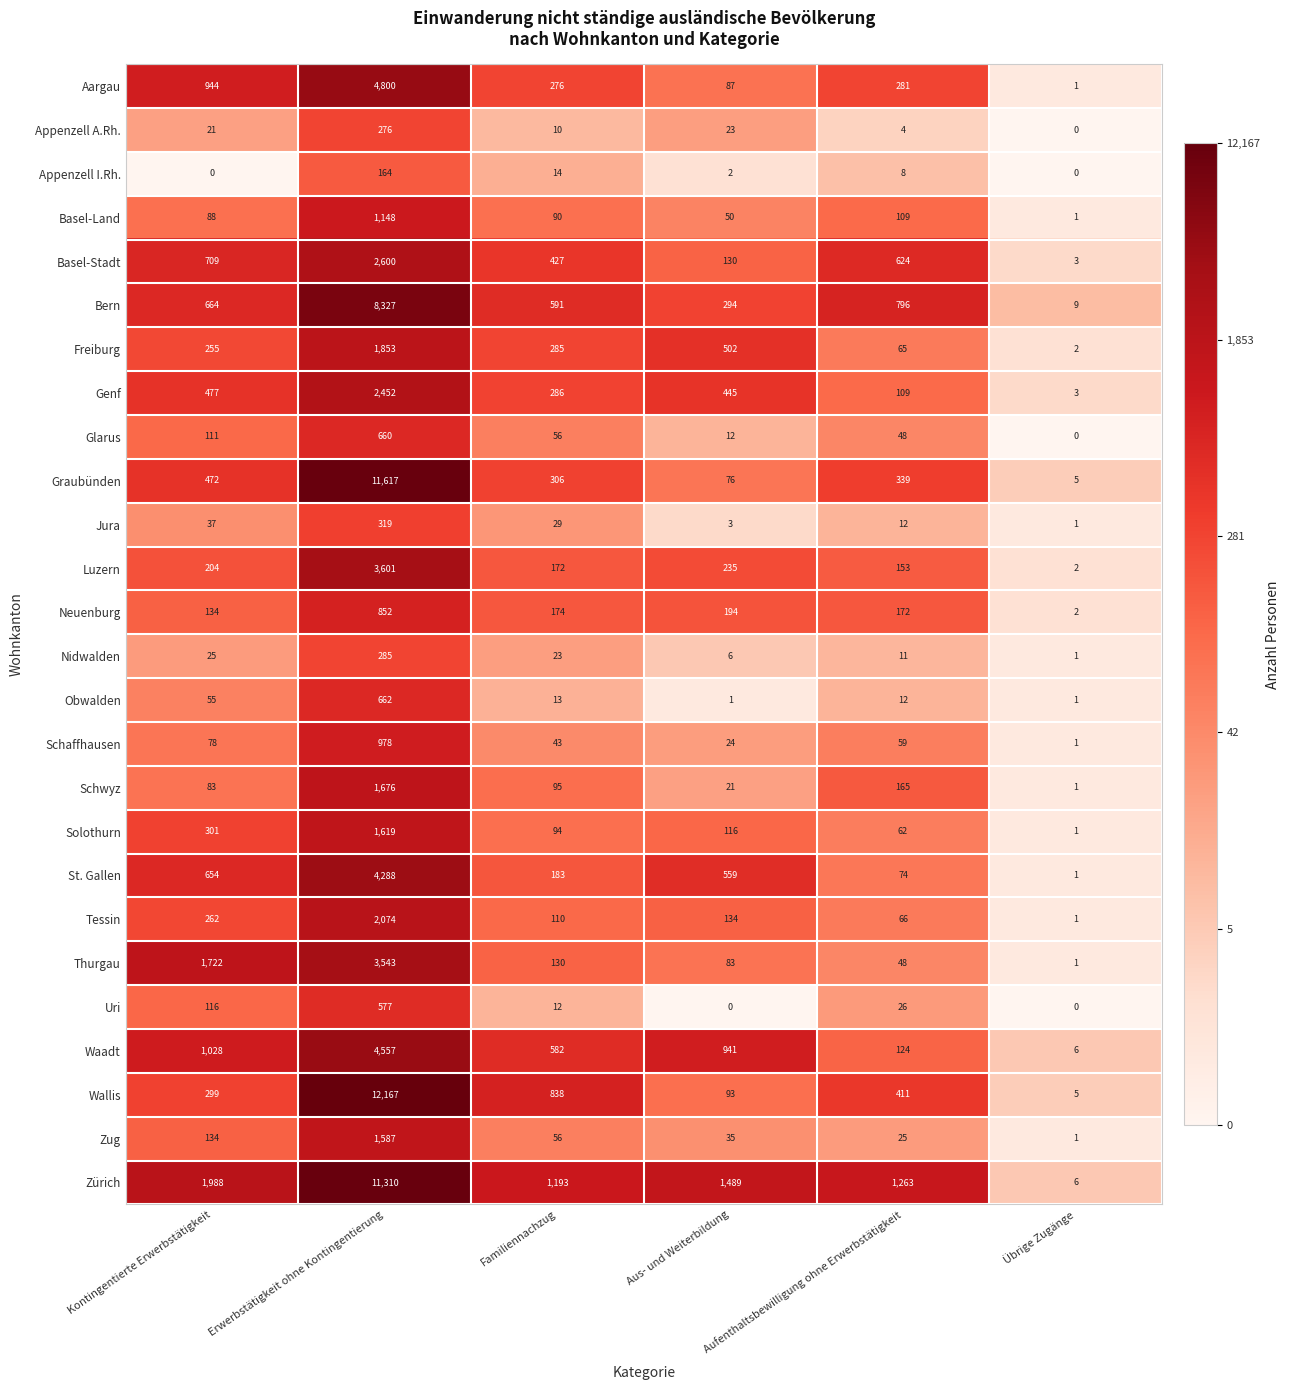

How many distinct data groups are displayed?

26